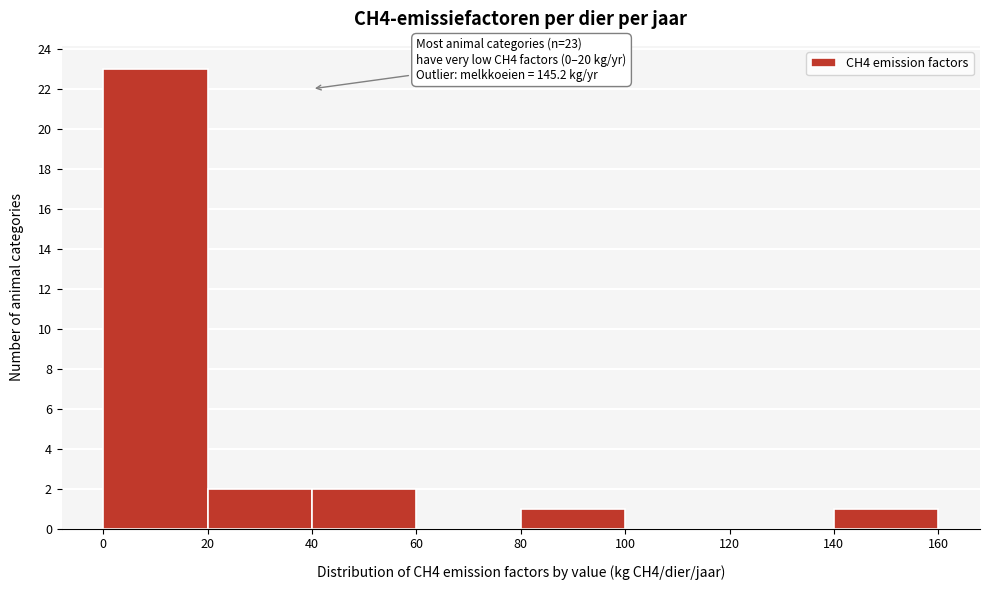

Which range on the x-axis has the tallest bar?

0 to 20